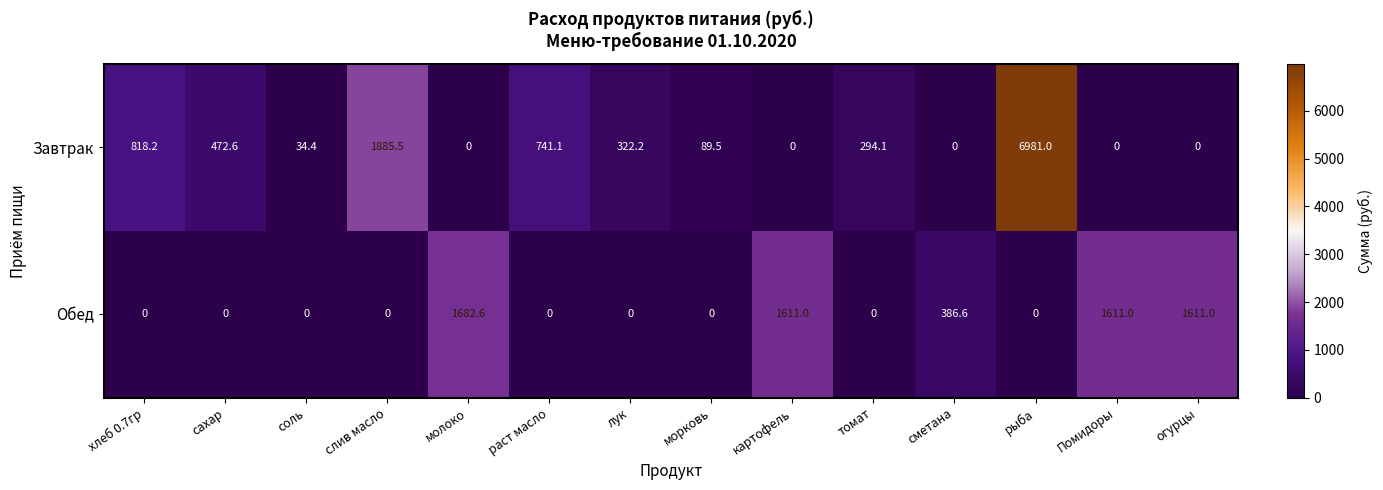

What is the difference between the maximum and minimum values in the Обед series?

1682.6